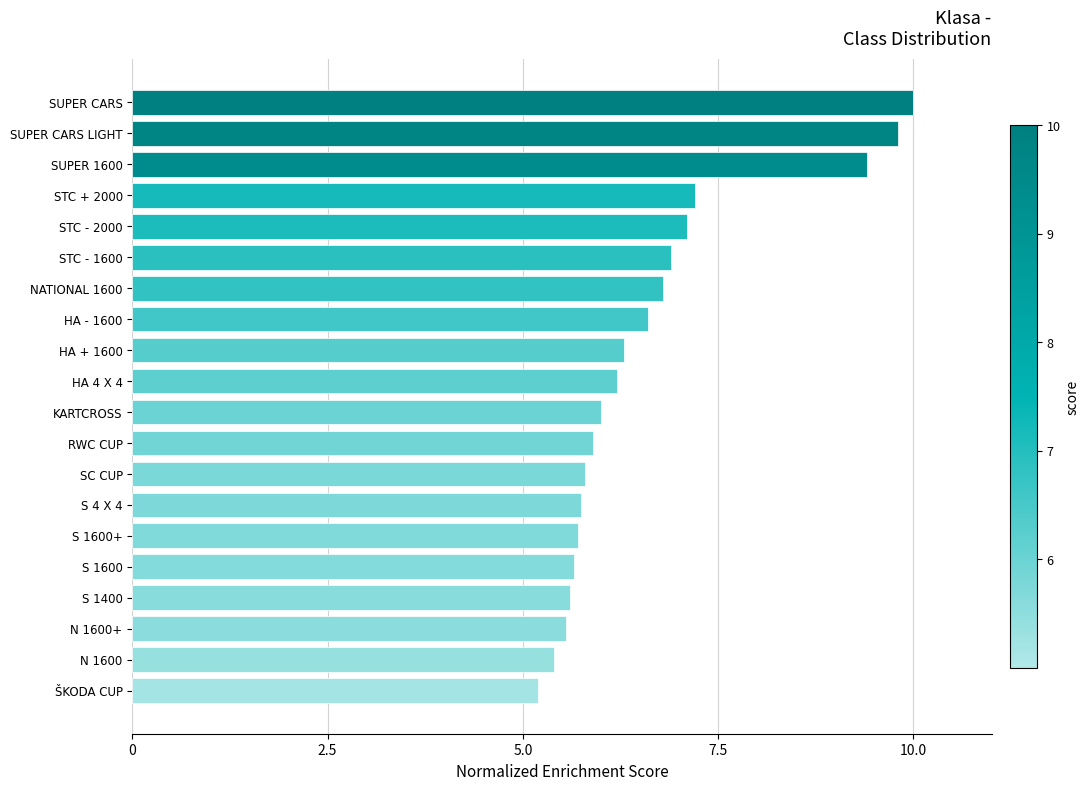

What is the ratio of the value at NATIONAL 1600 to the value at STC - 1600?

1.0